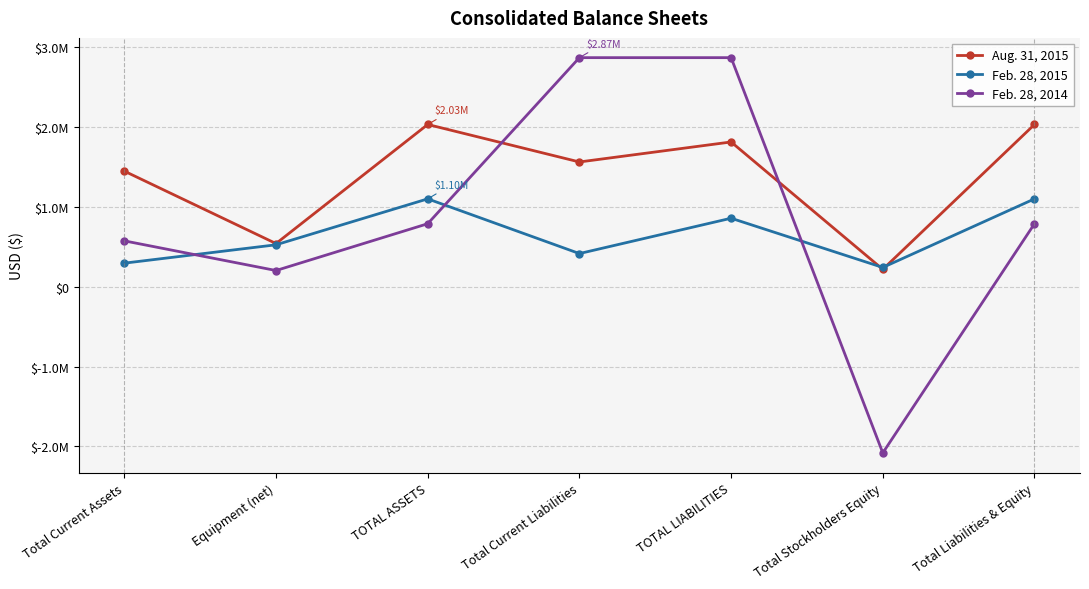

At how many categories does at least one series exceed 1976823?

4